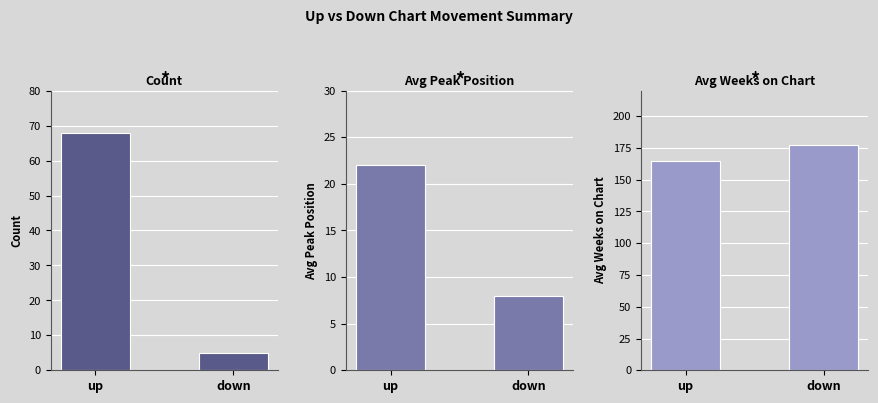

Rank the series at avg_position from lowest to highest value.

down, up